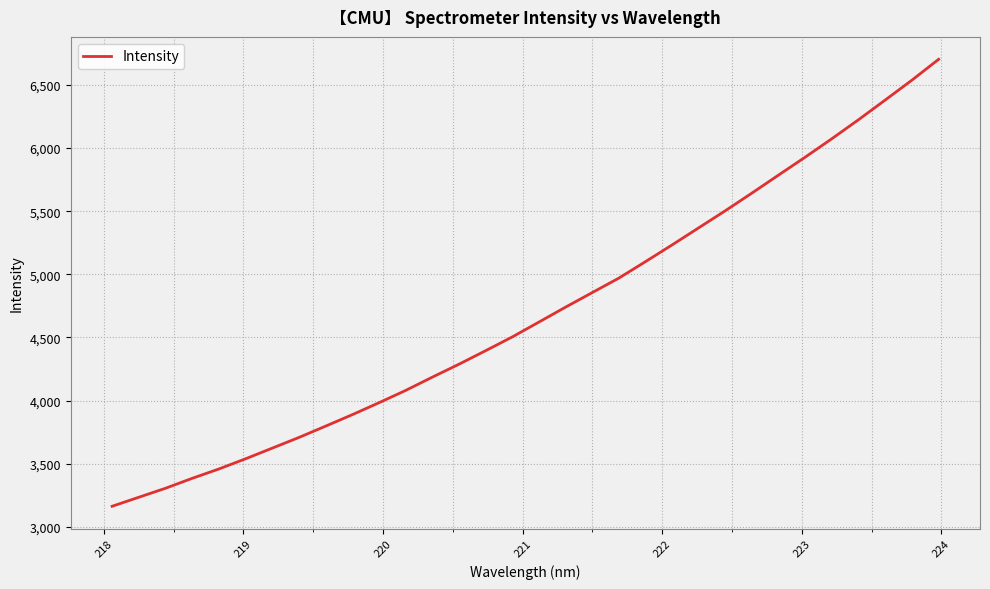

What is the average value?

4694.1